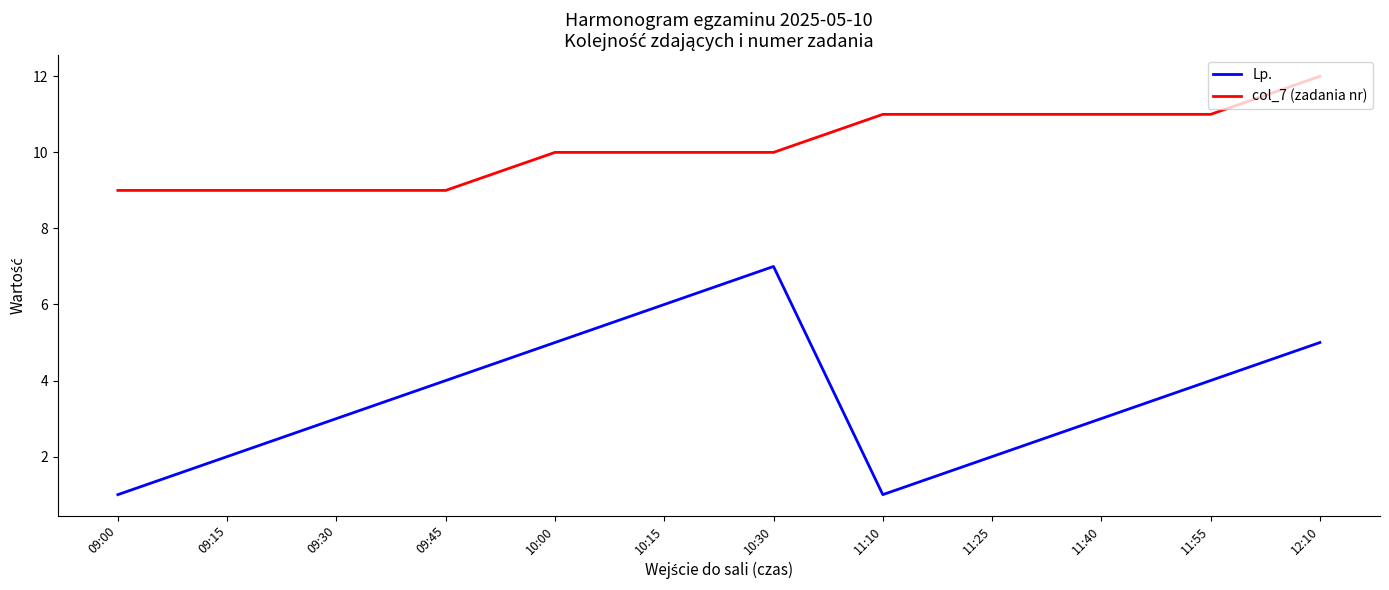

Which series has the largest total across all categories?

col_7 (zadania nr)